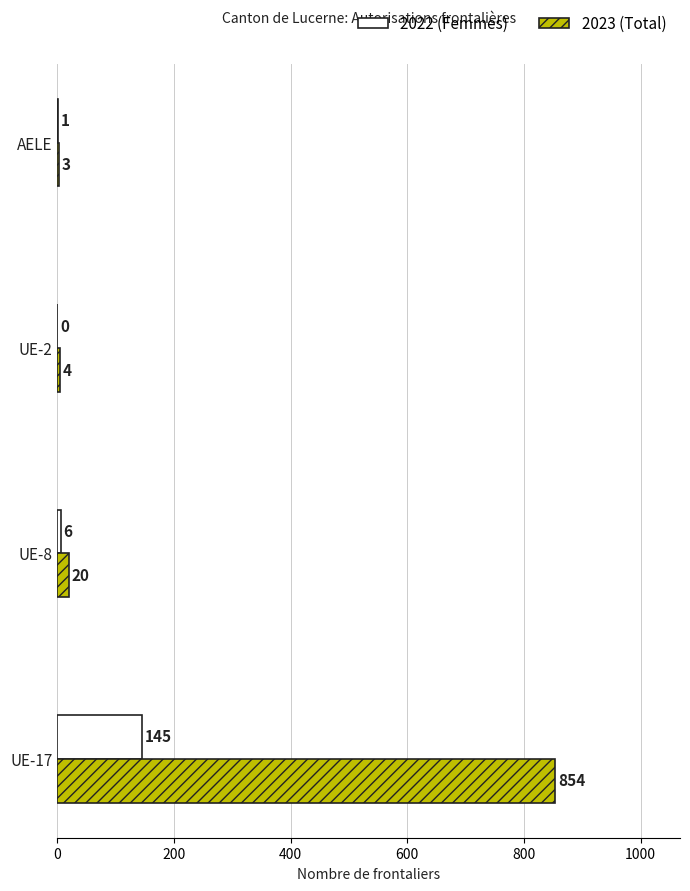

At which category is the sum across all series the highest?

UE-17